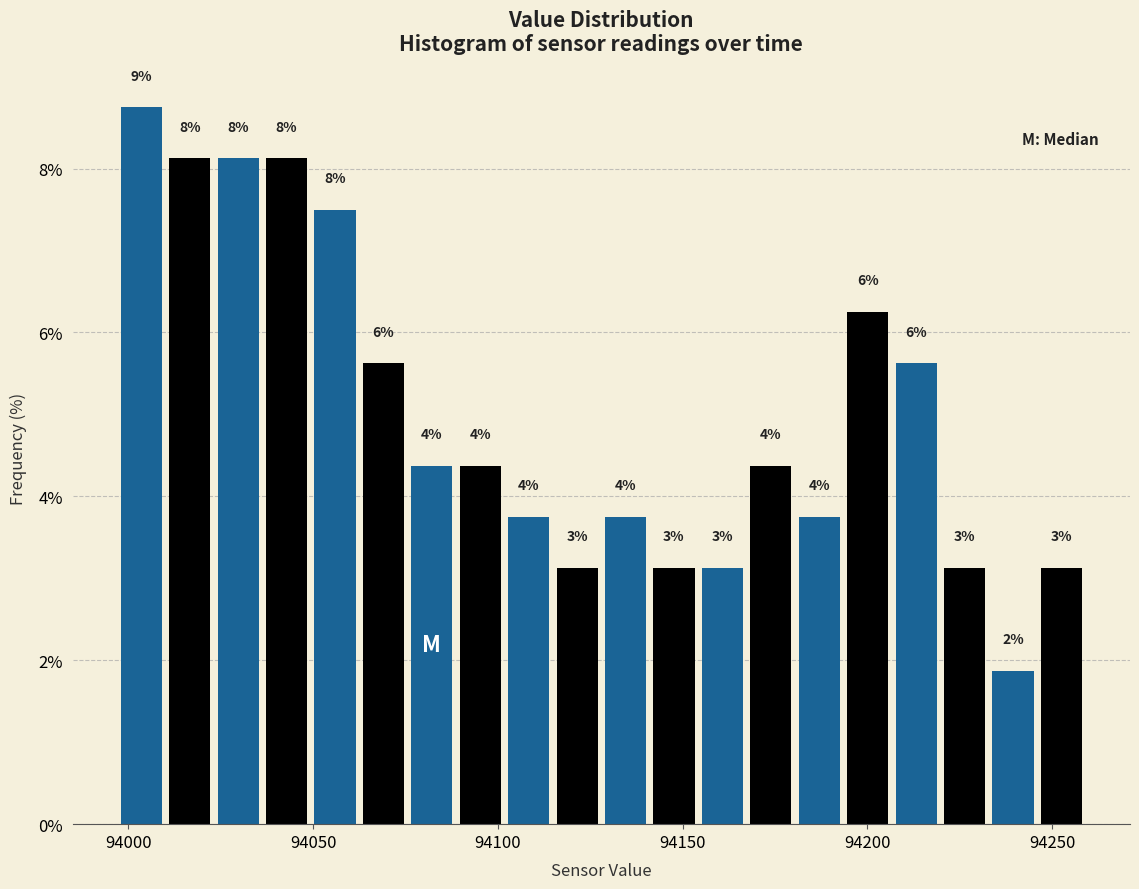

Around what value on the x-axis is the tallest bar? Give the approximate position of its centre, as read against the axis.

94005